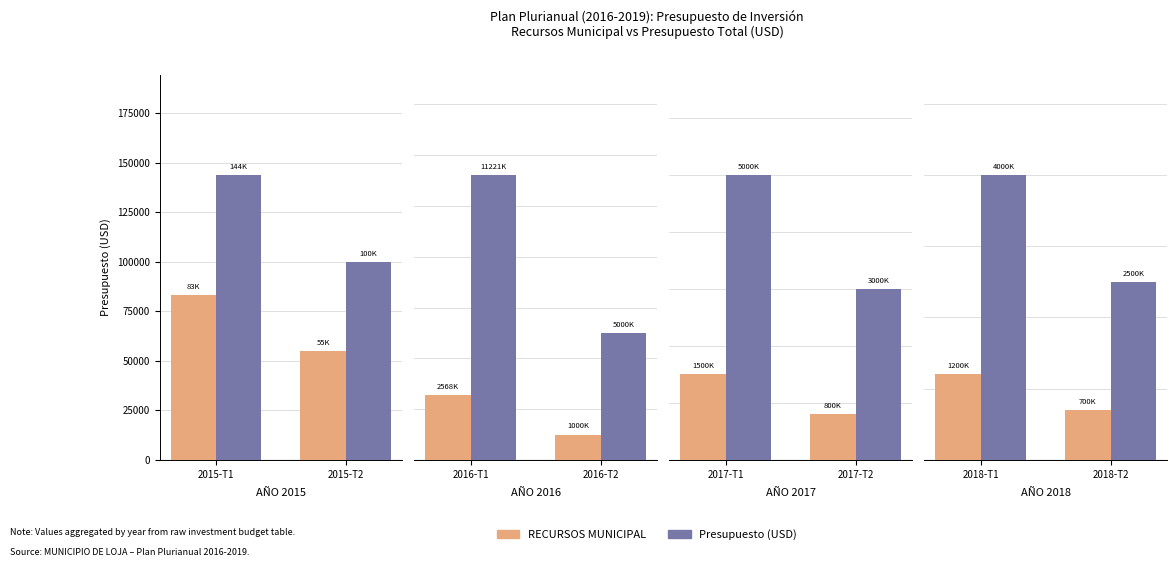

At which category is the sum across all series the highest?

2018-T1